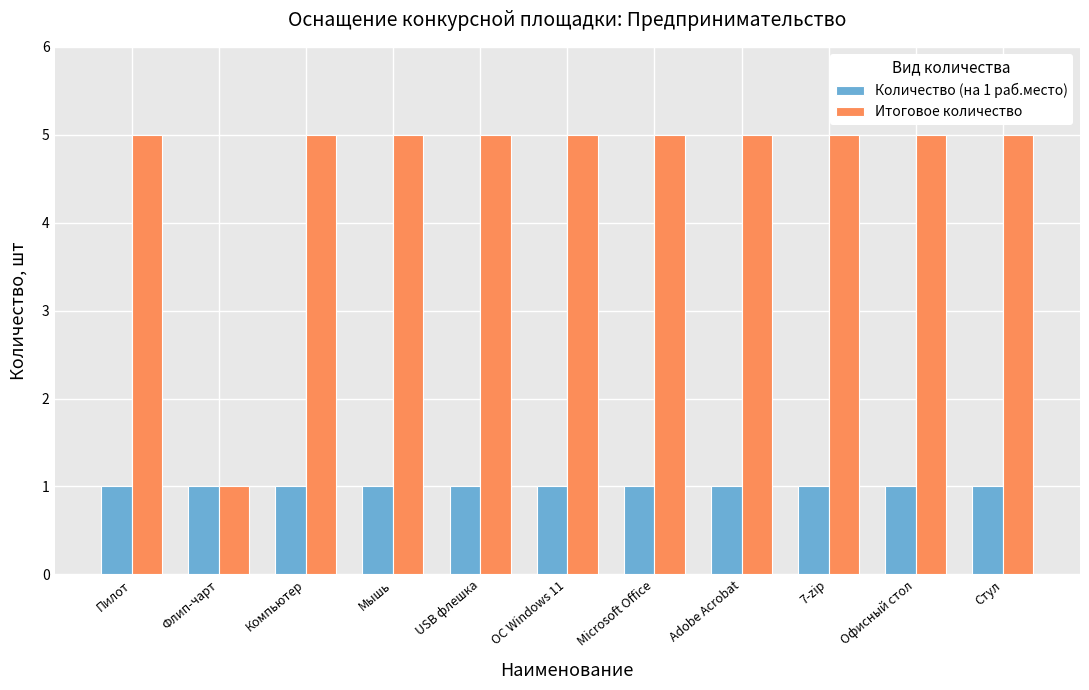

How many Итоговое количество values are between 5 and 6?

10